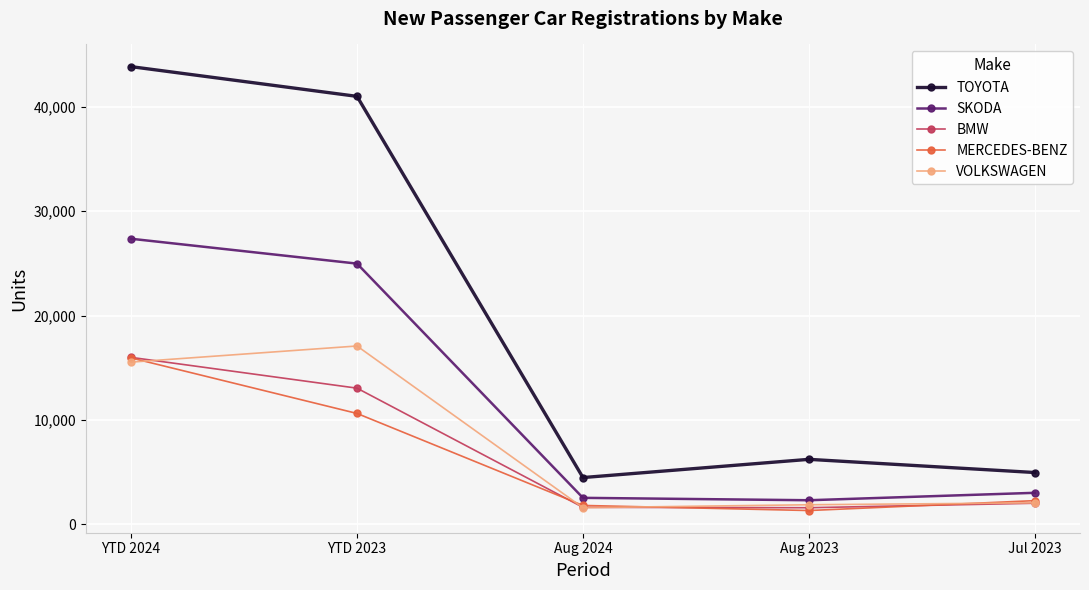

True or false: BMW and SKODA intersect in this chart.

False